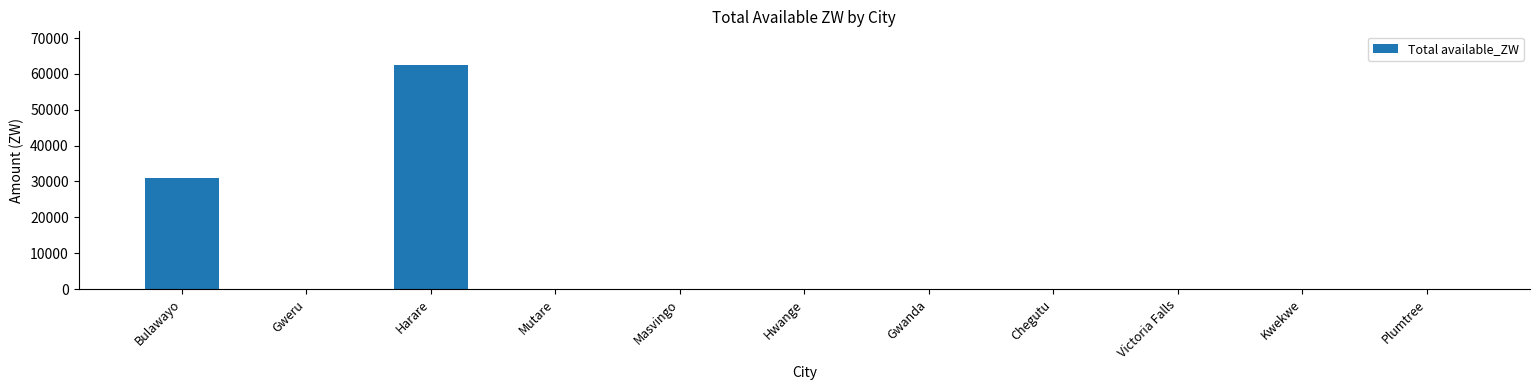

Count the number of categories in the chart.

11